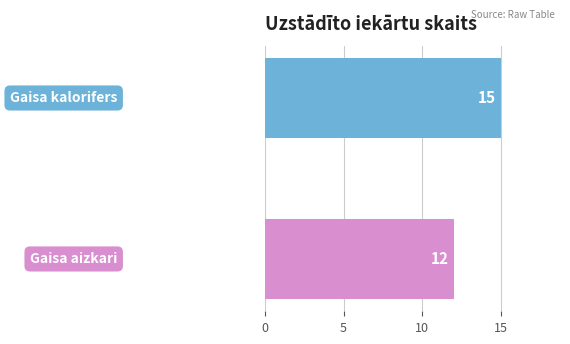

What is the smallest value displayed?

12